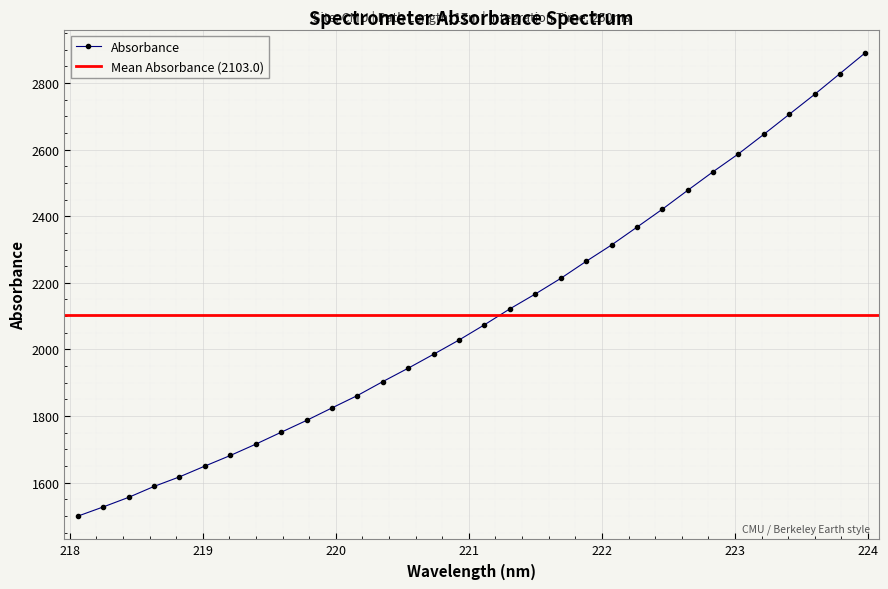

Is this an area chart (filled region under the line)?

No